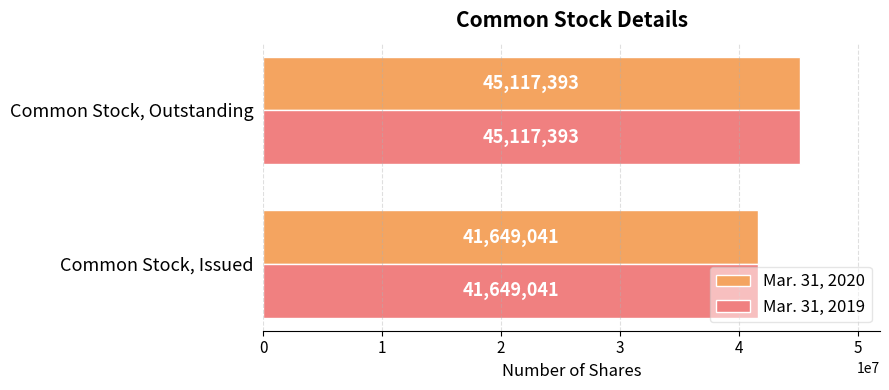

Rank the categories by Mar. 31, 2020 value from lowest to highest.

Common Stock, Issued, Common Stock, Outstanding